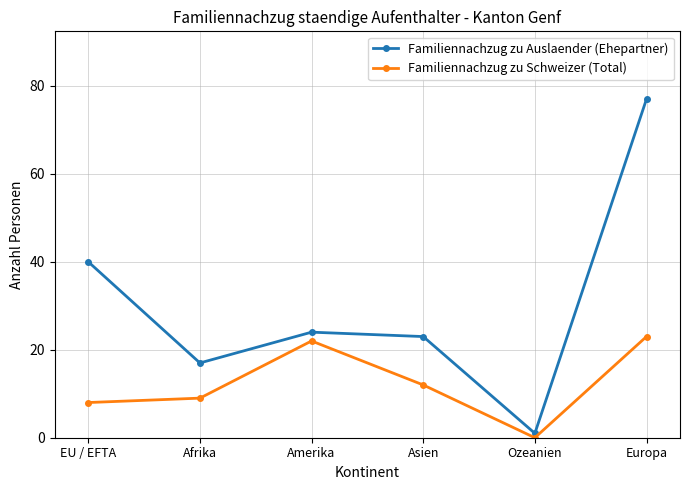

What is the difference between the second highest and minimum values in the Familiennachzug zu Auslaender (Ehepartner) series?

39